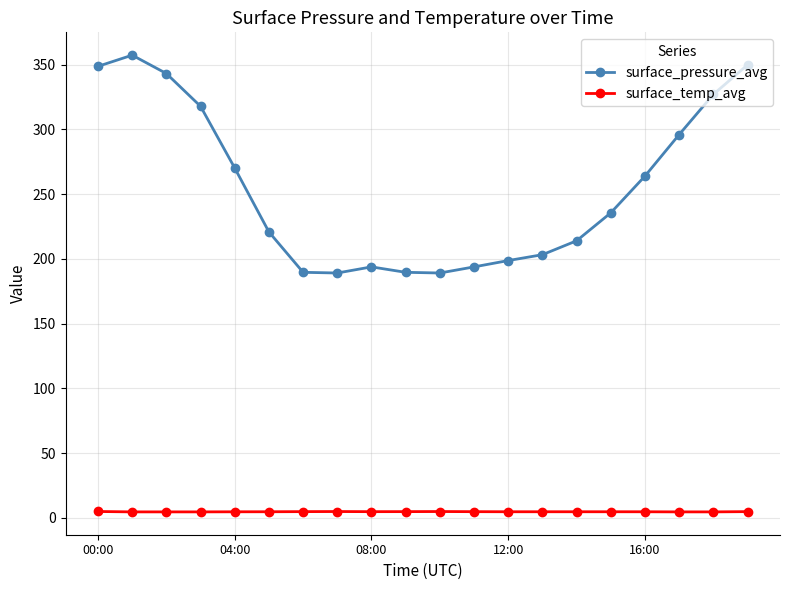

Which series has the largest range (max minus min)?

surface_pressure_avg